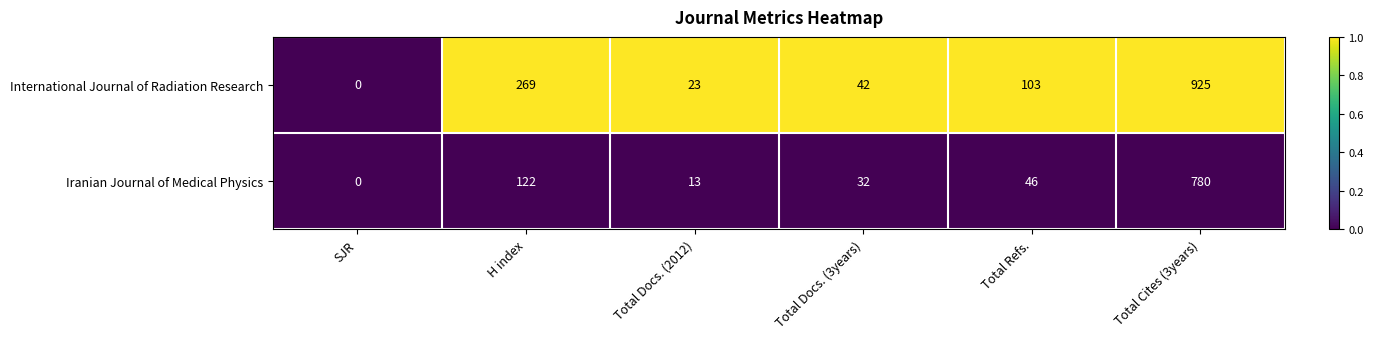

Where does the International Journal of Radiation Research series first go above 103?

H index